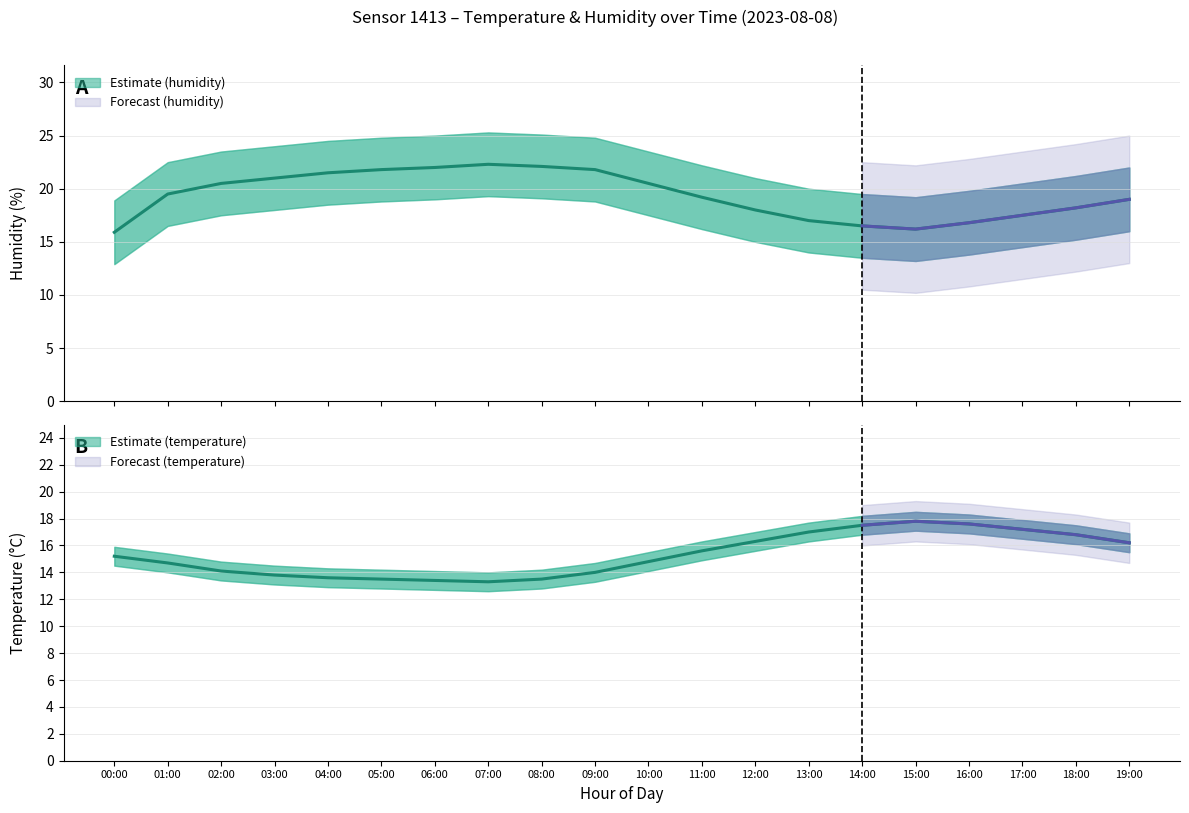

Reading left to right, list all the values displayed in this chart.

temperature: 15.2	14.7	14.1	13.8	13.6	13.5	13.4	13.3	13.5	14.0	14.8	15.6	16.3	17.0	17.5	17.8	17.6	17.2	16.8	16.2
temperature_upper: 15.9	15.4	14.8	14.5	14.3	14.2	14.1	14.0	14.2	14.7	15.5	16.3	17.0	17.7	18.2	18.5	18.3	17.9	17.5	16.9
temperature_lower: 14.5	14.0	13.4	13.1	12.9	12.8	12.7	12.6	12.8	13.3	14.1	14.9	15.6	16.3	16.8	17.1	16.9	16.5	16.1	15.5
humidity: 15.9	19.5	20.5	21.0	21.5	21.8	22.0	22.3	22.1	21.8	20.5	19.2	18.0	17.0	16.5	16.2	16.8	17.5	18.2	19.0
humidity_upper: 18.9	22.5	23.5	24.0	24.5	24.8	25.0	25.3	25.1	24.8	23.5	22.2	21.0	20.0	19.5	19.2	19.8	20.5	21.2	22.0
humidity_lower: 12.9	16.5	17.5	18.0	18.5	18.8	19.0	19.3	19.1	18.8	17.5	16.2	15.0	14.0	13.5	13.2	13.8	14.5	15.2	16.0